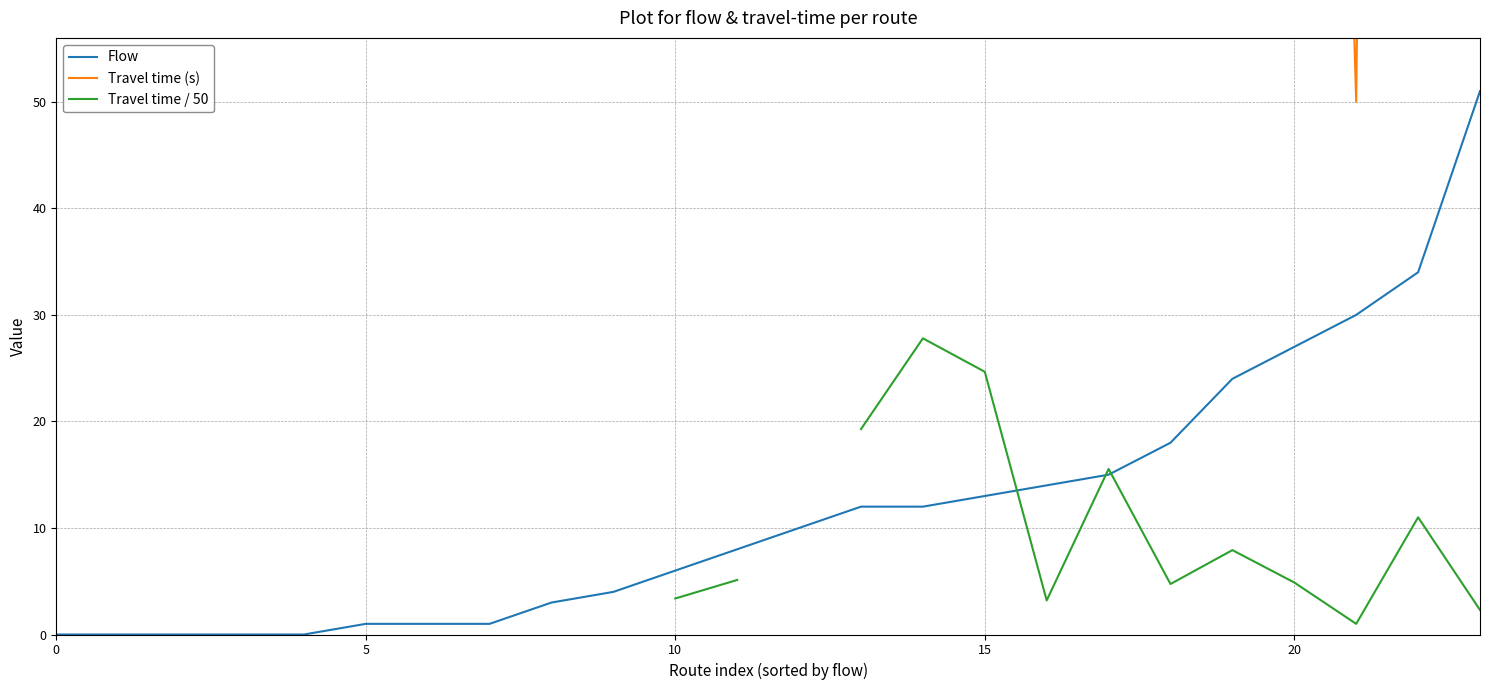

What is the maximum value shown in the chart?

1390.0